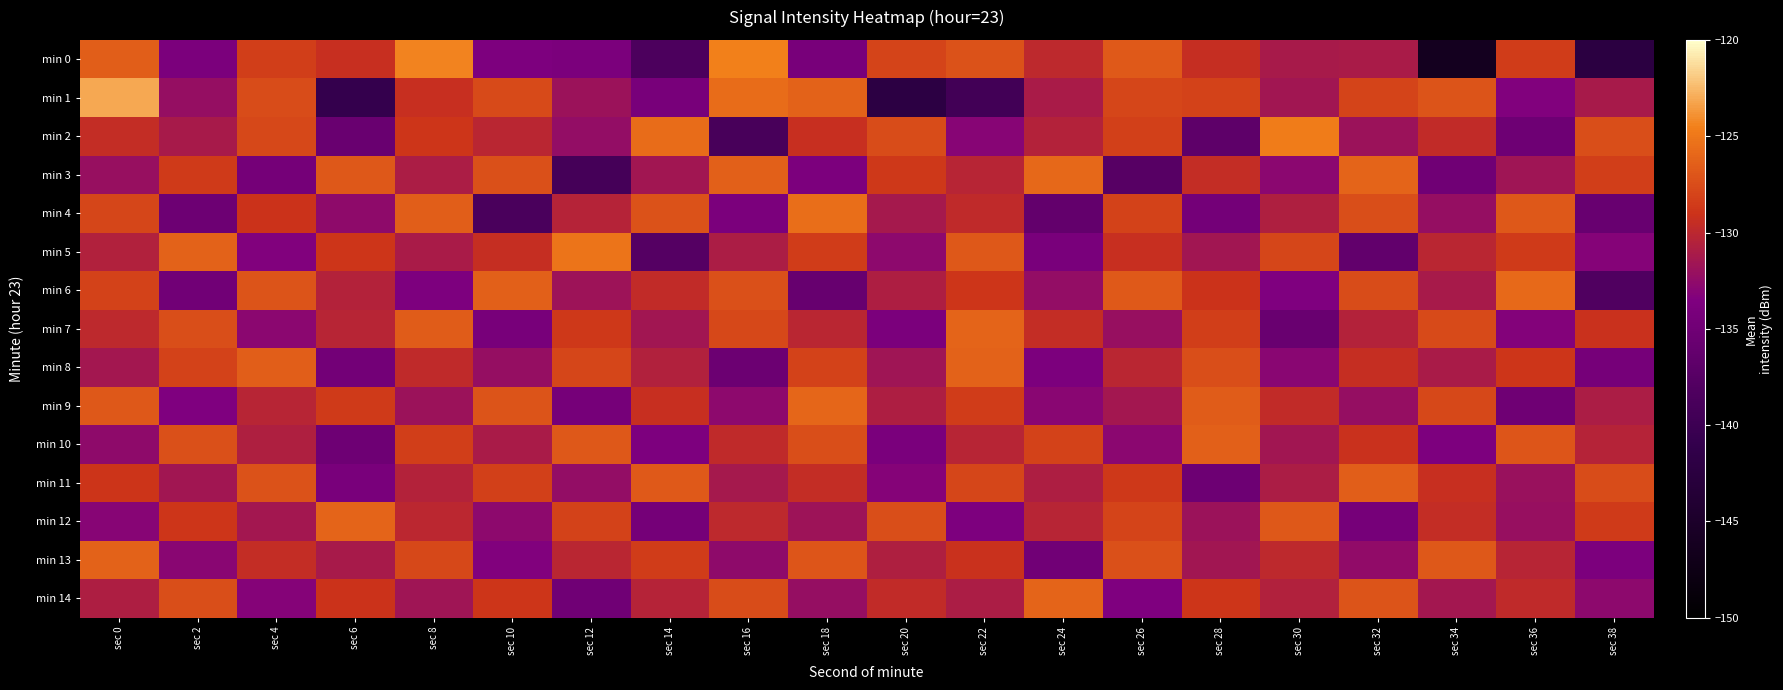

What is the smallest value displayed?

-146.4